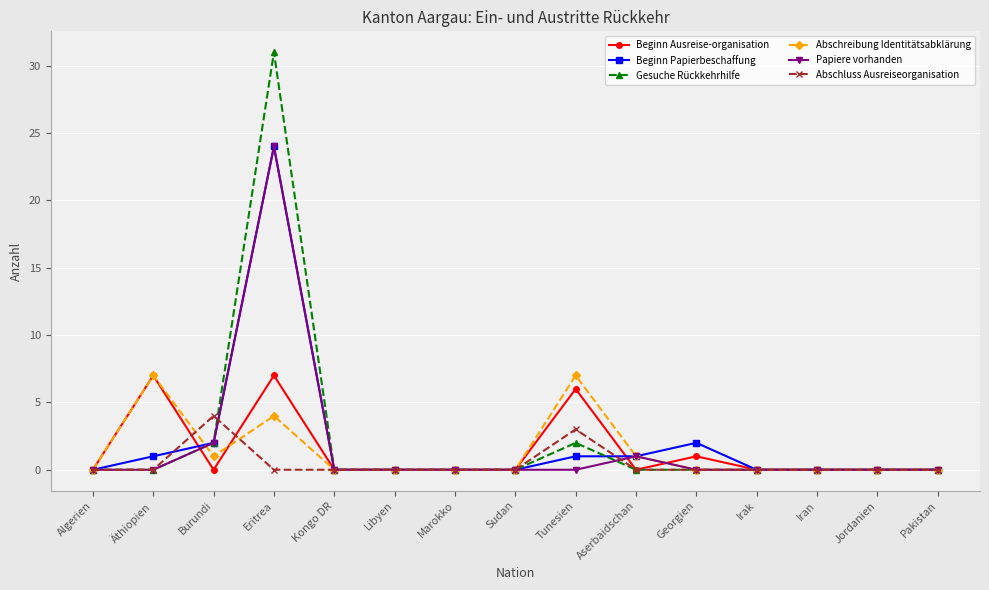

Count the number of categories in the chart.

15